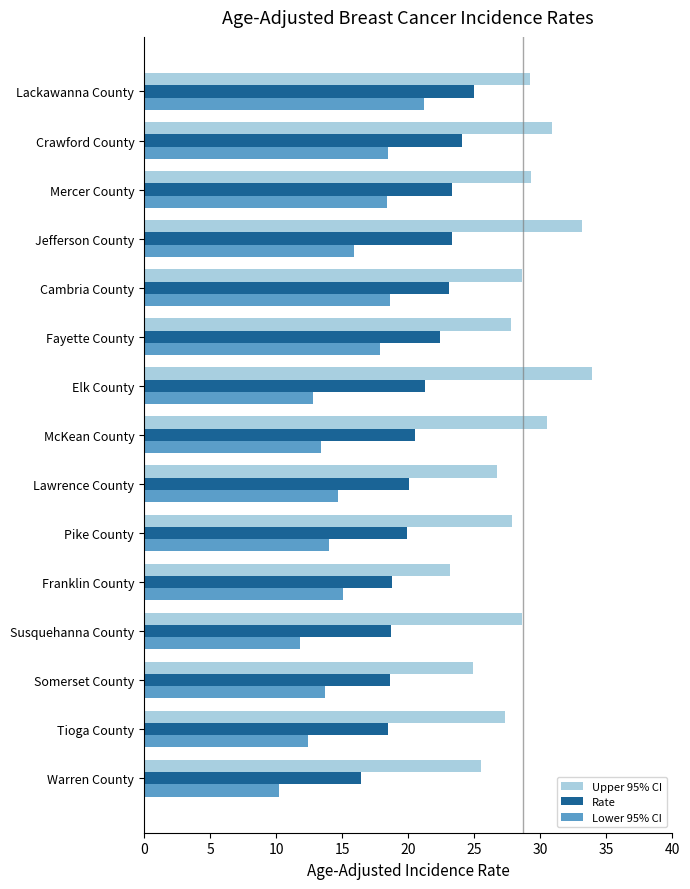

Rank the series by their average value, from lowest to highest.

Lower 95% CI, Rate, Upper 95% CI